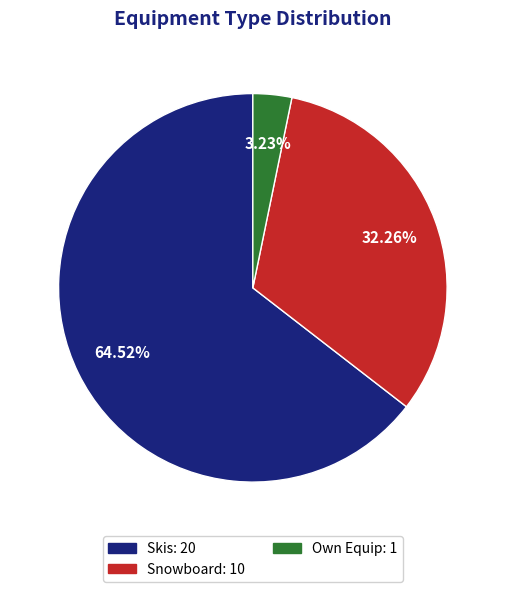

Which has a higher value, Snowboard or Own Equip?

Snowboard